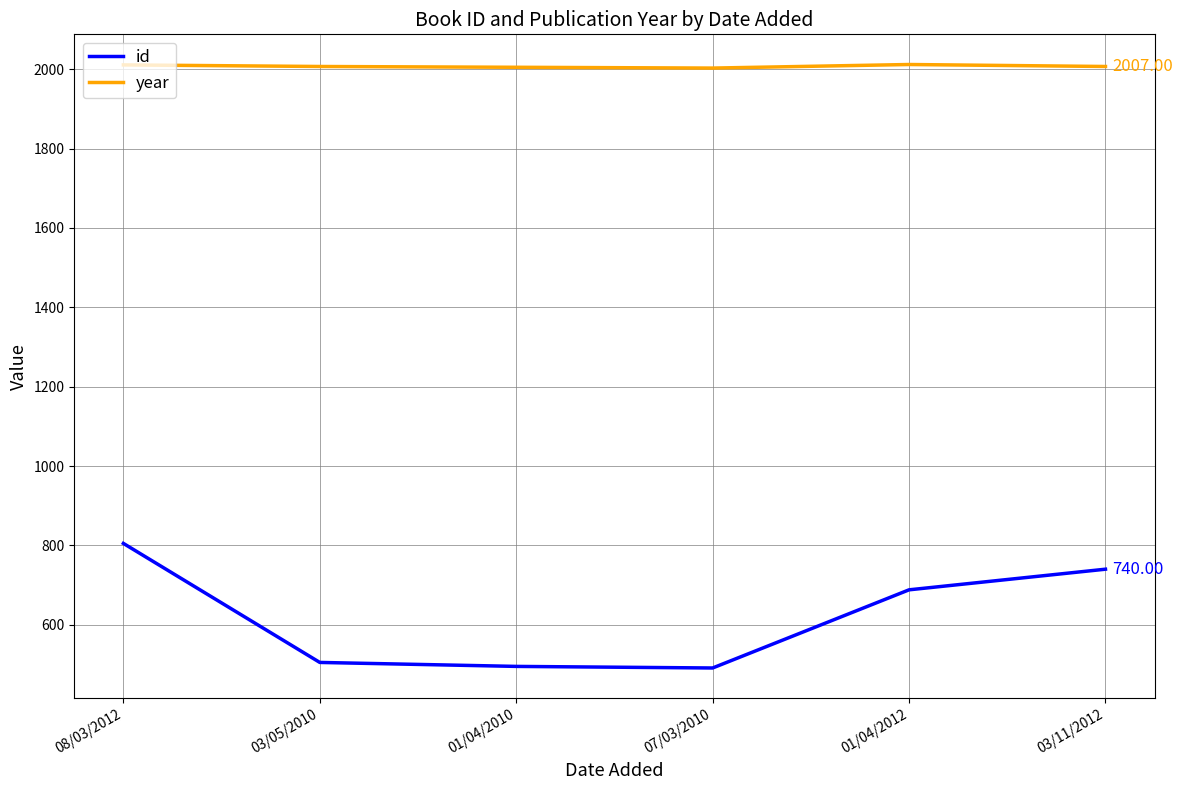

The id series shows 505 at 03/05/2010. True or false?

True